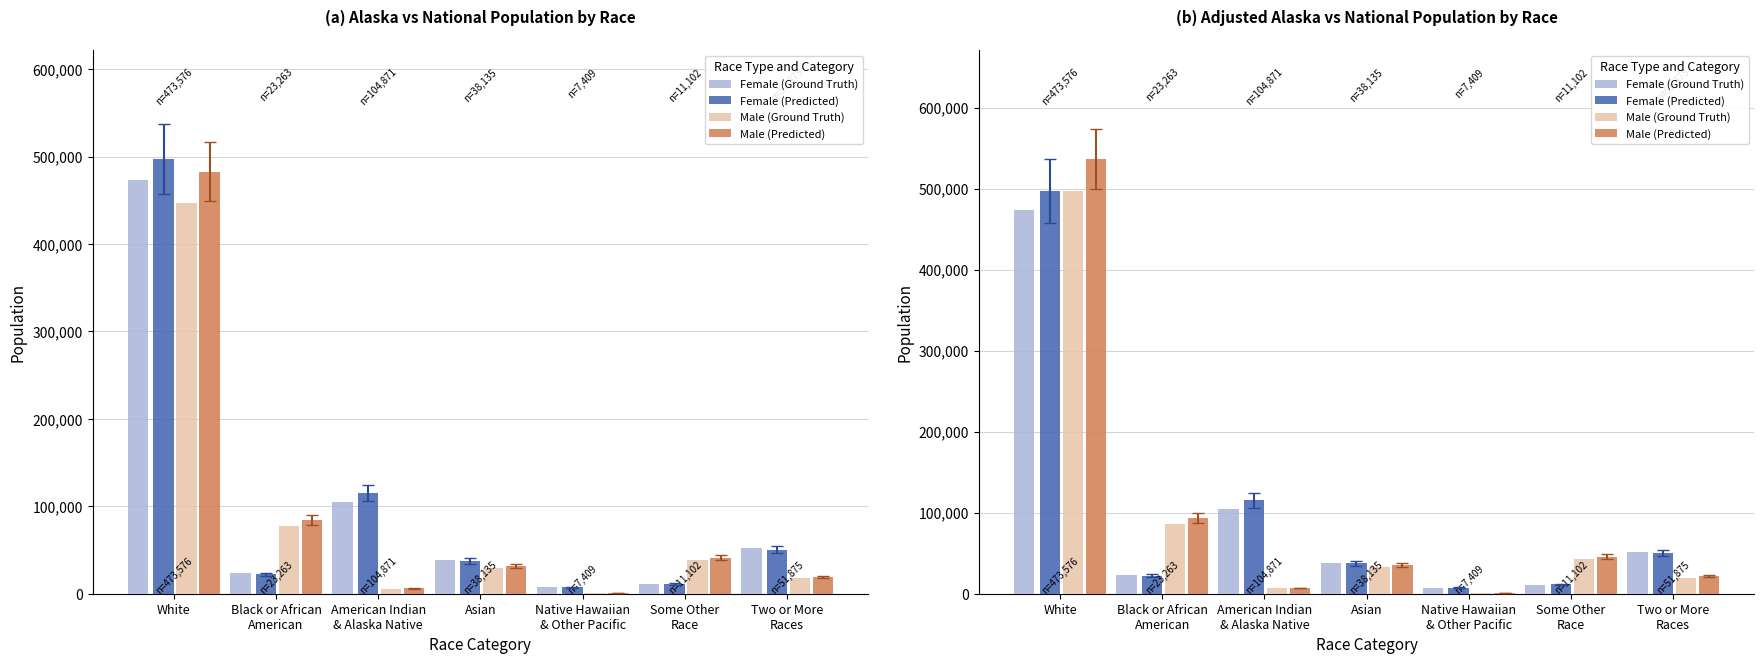

Reading left to right, list all the values displayed in this chart.

Female (Ground Truth): White=473576.0	Black or African
American=23263.0	American Indian
& Alaska Native=104871.0	Asian=38135.0	Native Hawaiian
& Other Pacific=7409.0	Some Other
Race=11102.0	Two or More
Races=51875.0
Female (Predicted): White=497254.8	Black or African
American=22099.8	American Indian
& Alaska Native=115358.1	Asian=37372.3	Native Hawaiian
& Other Pacific=7557.2	Some Other
Race=11435.1	Two or More
Races=50318.8
Male (Ground Truth): White=496785.0	Black or African
American=86509.6	American Indian
& Alaska Native=6516.1	Asian=32609.4	Native Hawaiian
& Other Pacific=1200.0	Some Other
Race=42460.8	Two or More
Races=20020.2
Male (Predicted): White=536527.8	Black or African
American=93430.4	American Indian
& Alaska Native=7037.4	Asian=35218.2	Native Hawaiian
& Other Pacific=1296.0	Some Other
Race=45857.7	Two or More
Races=21621.8